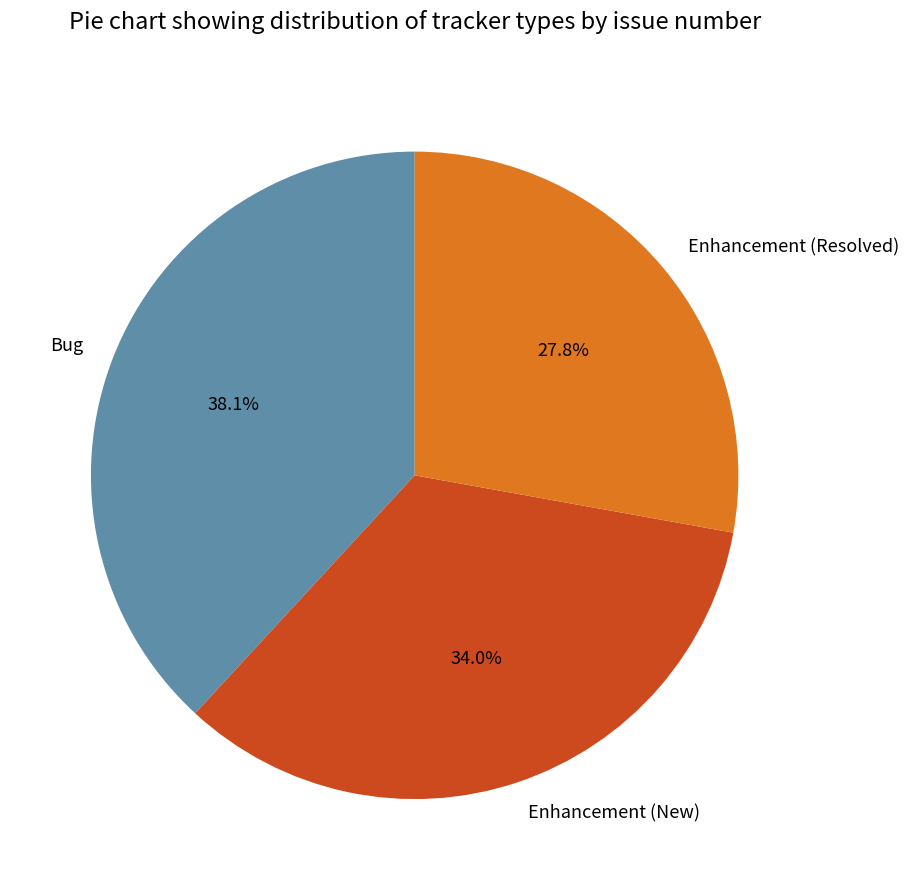

How many slices are in this pie chart?

3